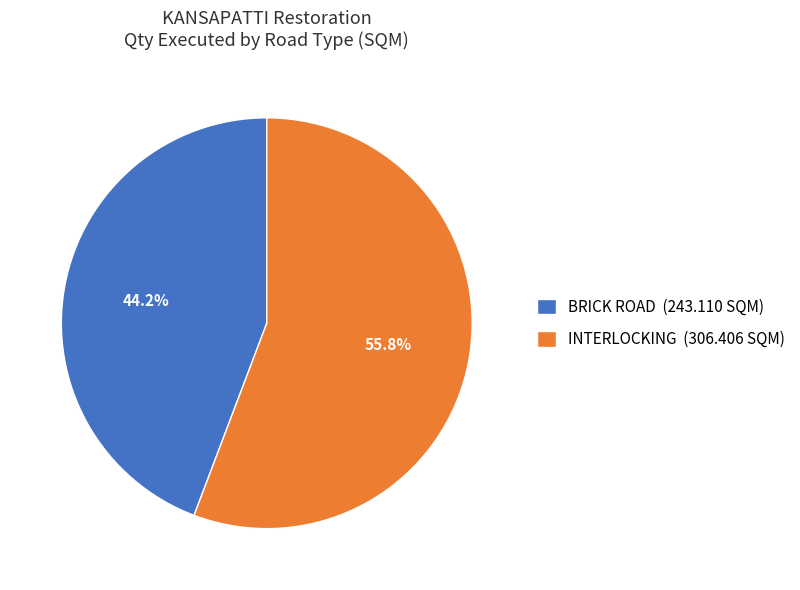

Combined, do BRICK ROAD (243.110 SQM) and INTERLOCKING (306.406 SQM) account for over 50%?

Yes